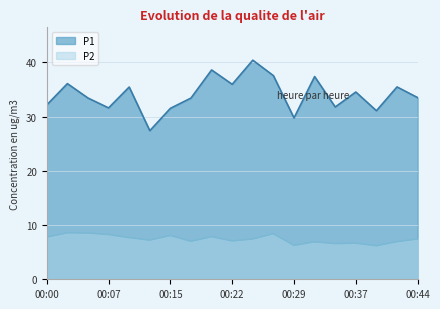

At which label is P2 closest to 7?

00:17